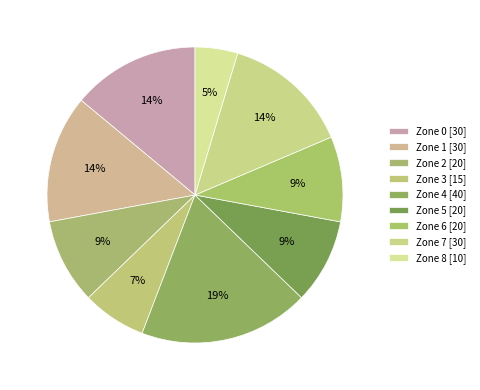

To the nearest percent, what percentage of the pie is Zone 2?

9%